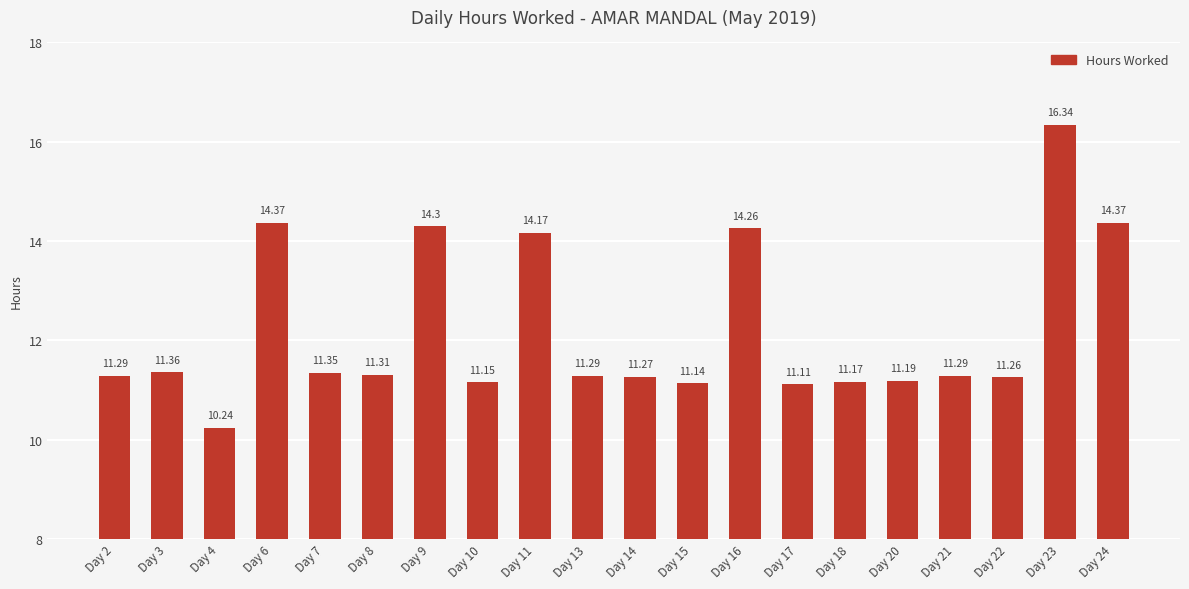

The value at Day 18 is 11.2. True or false?

True